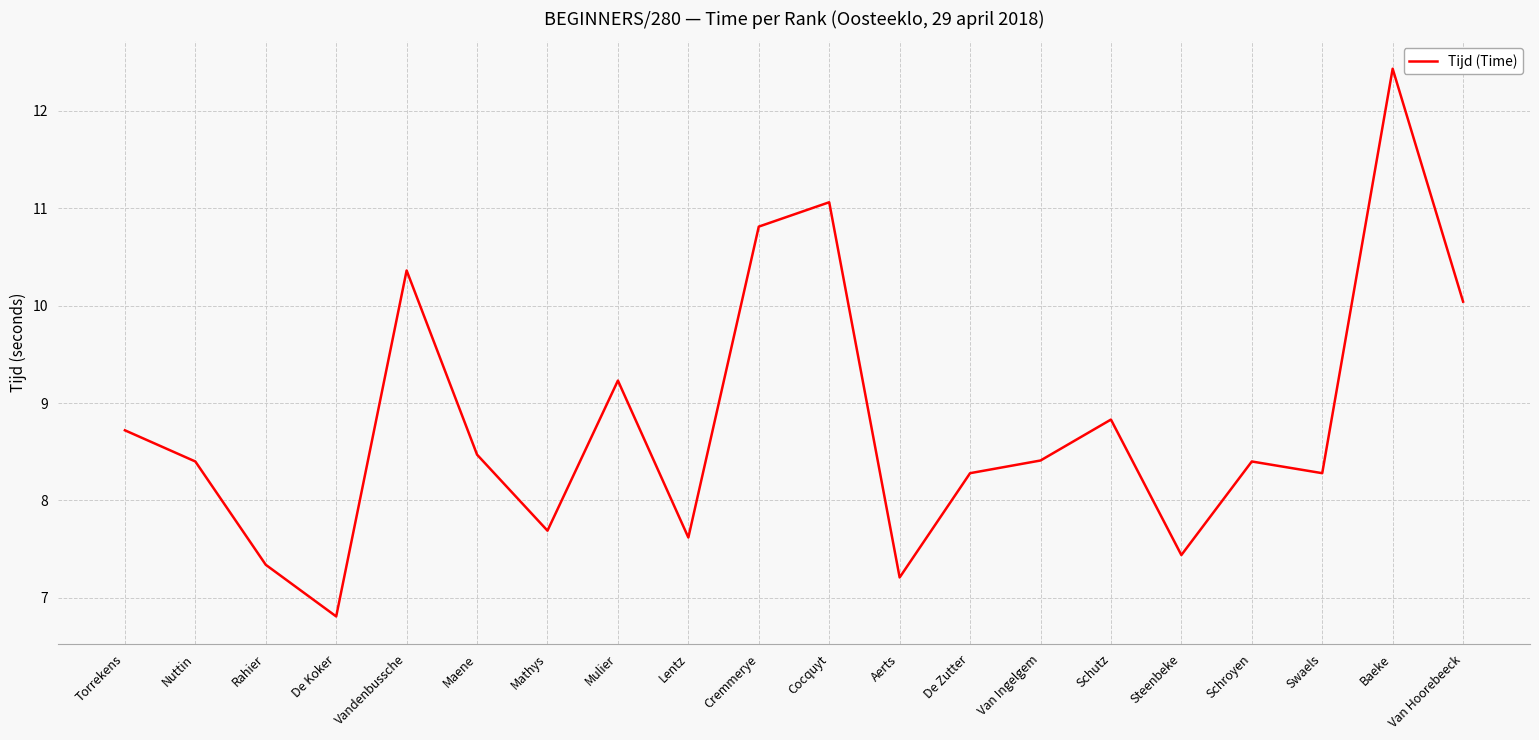

What position from the left is Cremmerye?

10